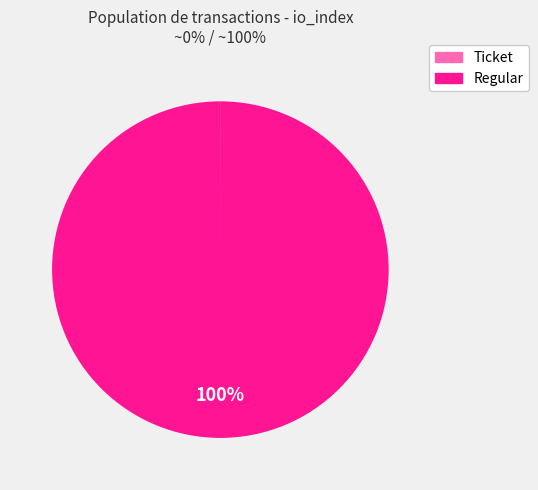

To the nearest percent, what percentage of the pie is Regular?

100%